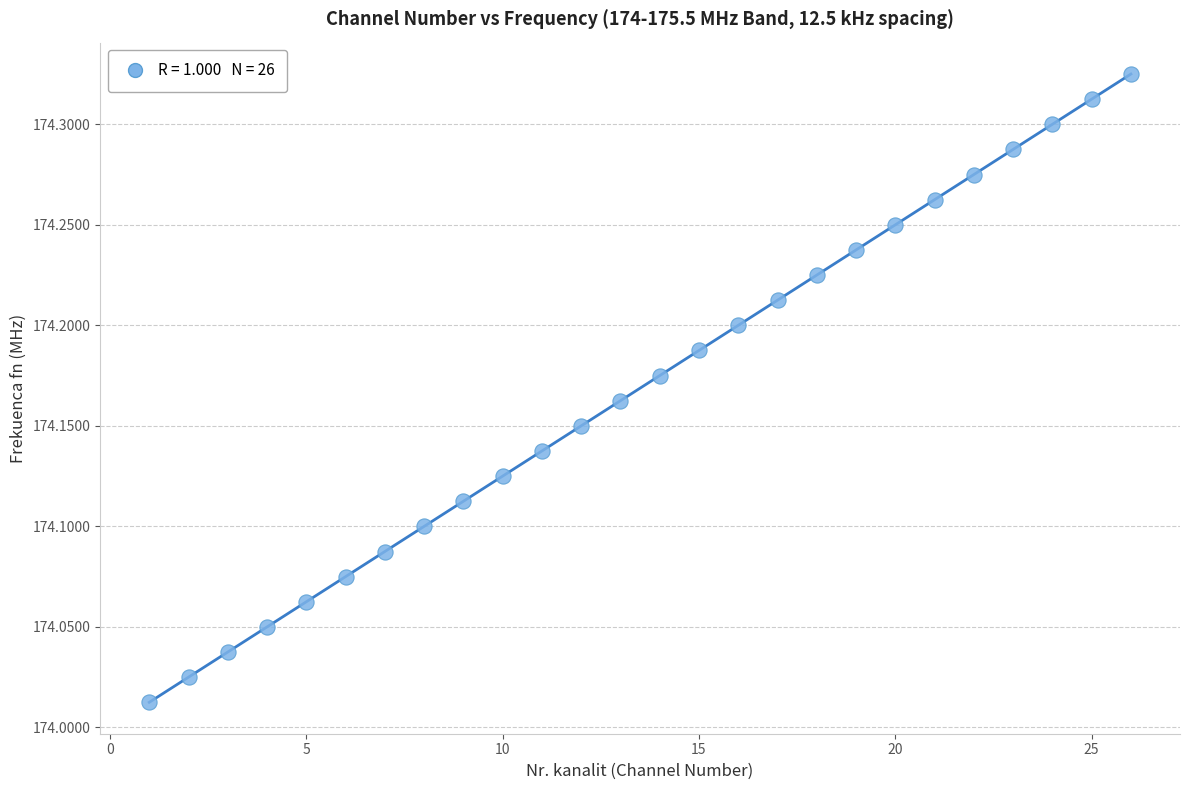

What is the range of Y values (max minus min)?

0.3